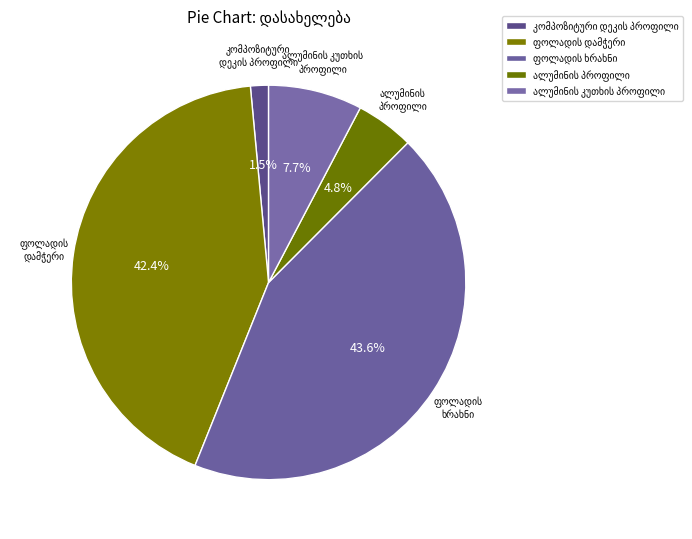

To the nearest percent, what is the difference between the largest and smallest slice percentages?

42%